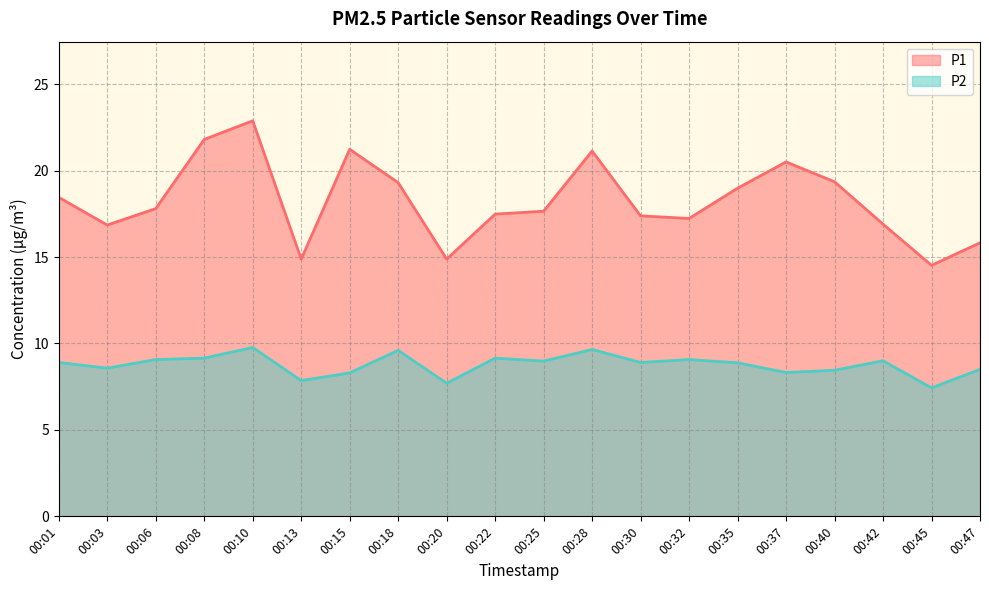

Which series has the largest total across all categories?

P1